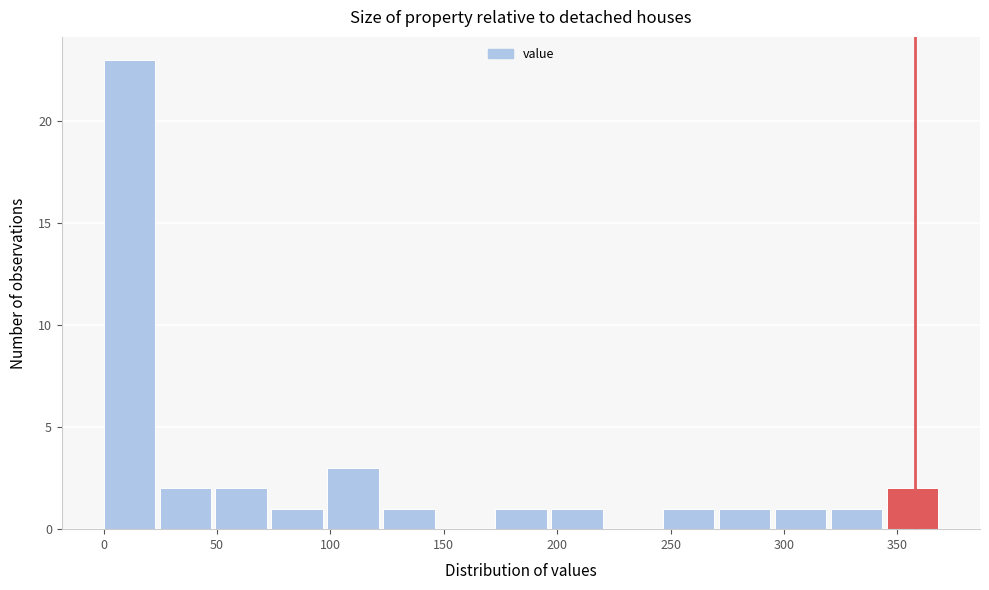

Reading left to right, list every bar in this chart as the range it spans on the x-axis followed by its height. Neither the bar edges nor the heights are printed on the chart, so give them approximately, as read against the axes.

0 to 25: 23
25 to 50: 2
50 to 75: 2
75 to 100: 1
100 to 125: 3
125 to 150: 1
150 to 175: 0
175 to 195: 1
195 to 220: 1
220 to 245: 0
245 to 270: 1
270 to 295: 1
295 to 320: 1
320 to 345: 1
345 to 370: 2